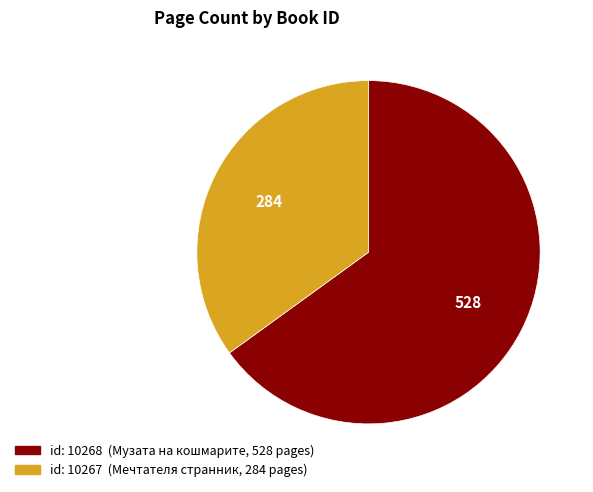

Count the number of slices in the pie.

2